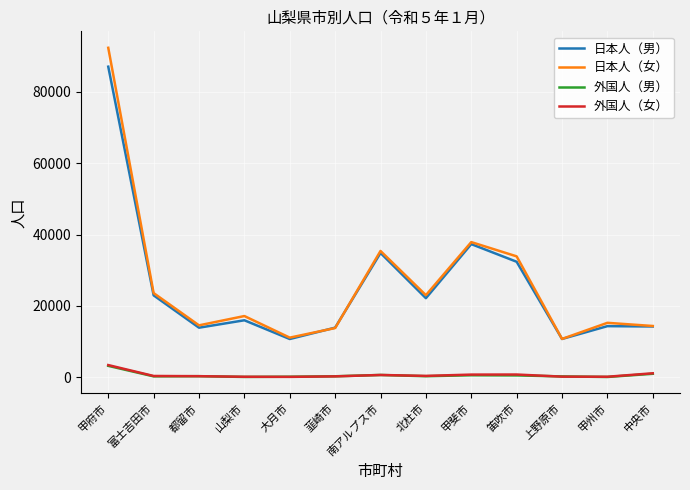

What is the total value across all series at 南アルプス市?

71602